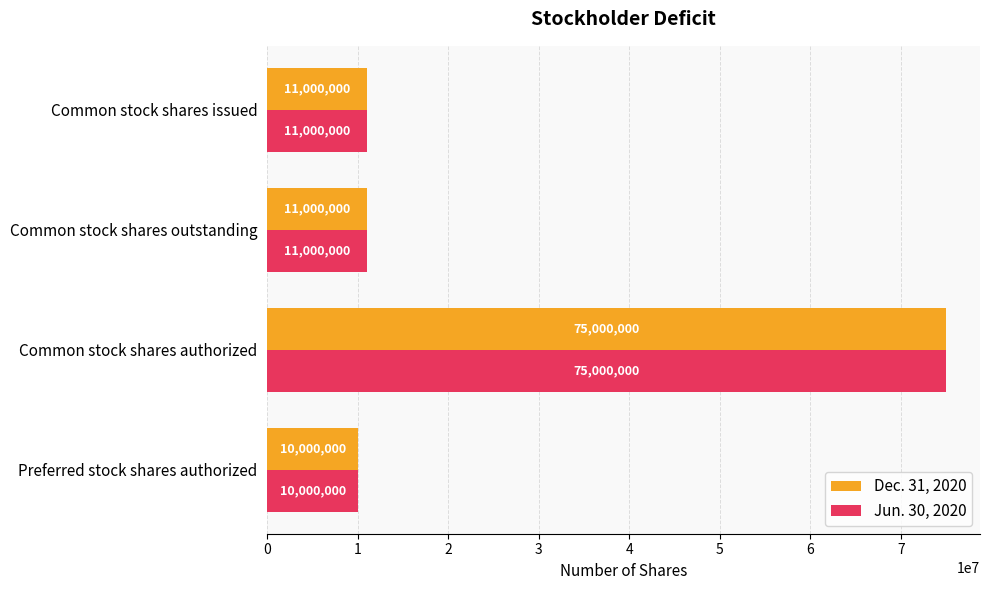

What is the average value of the Dec. 31, 2020 series?

26750000